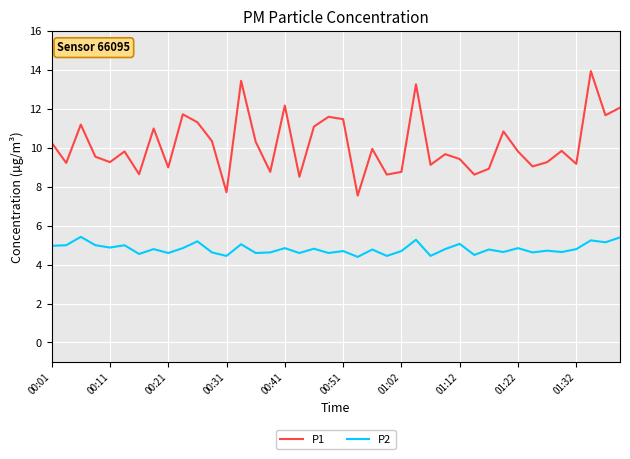

List the series in order of their overall mean, highest first.

P1, P2